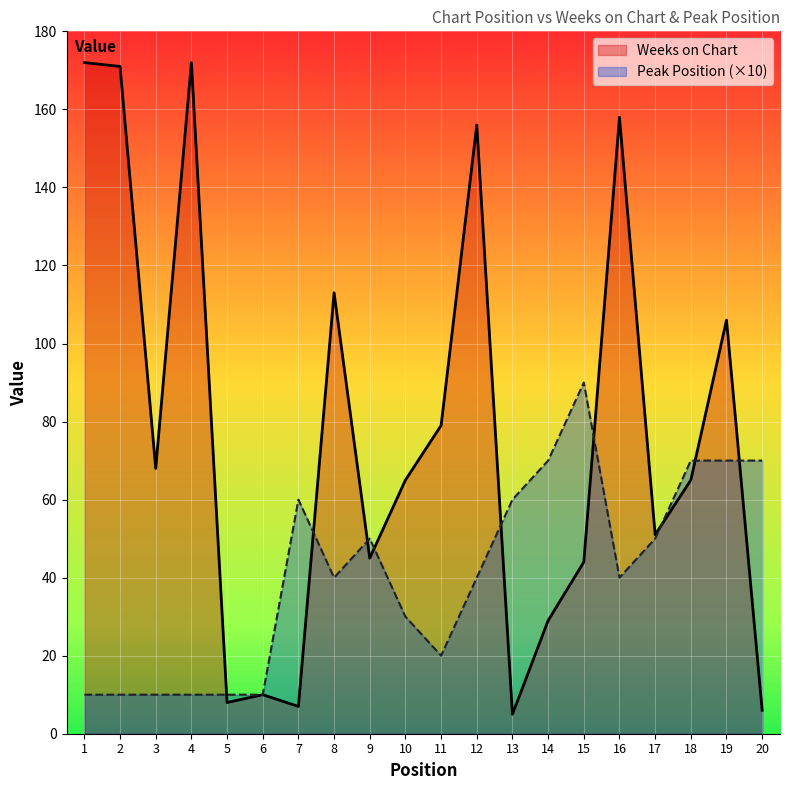

Where does the Peak Position series first go above 40?

7